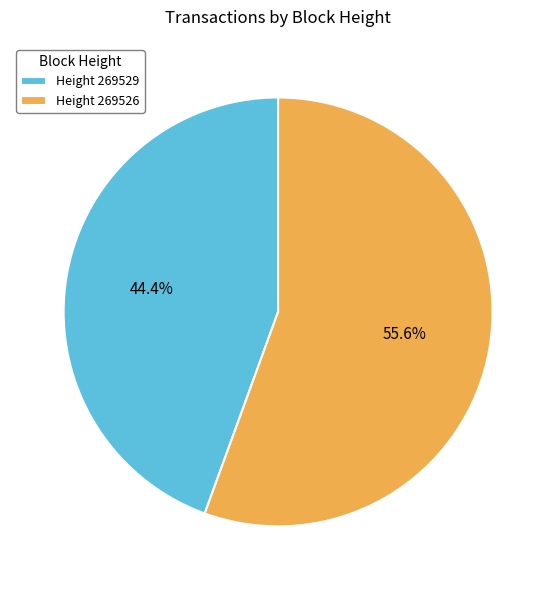

Do Height 269526 and Height 269529 together represent more than half of the pie?

Yes